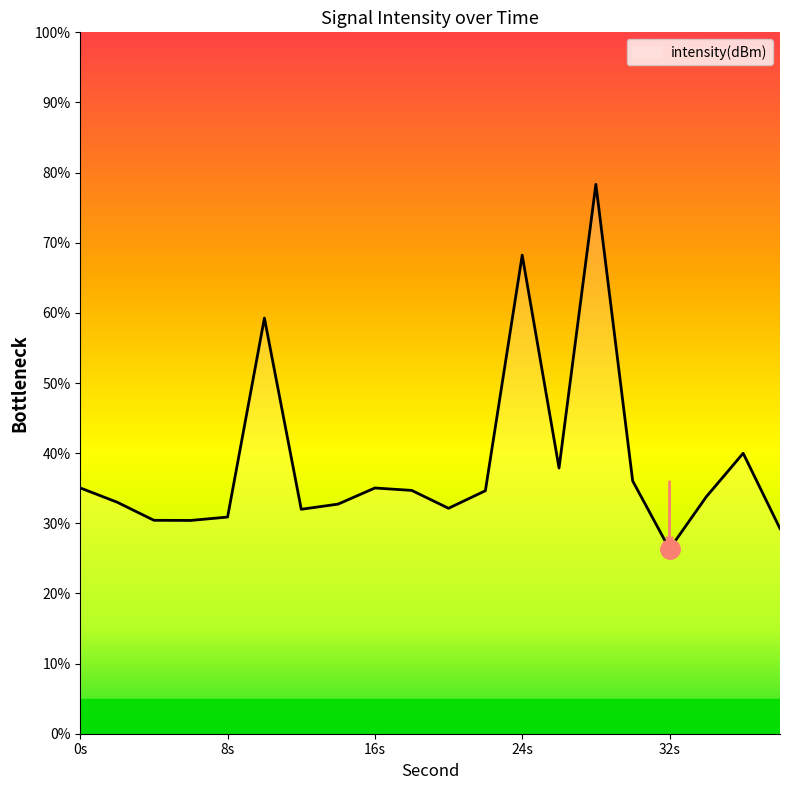

What is the maximum value shown in the chart?

78.3